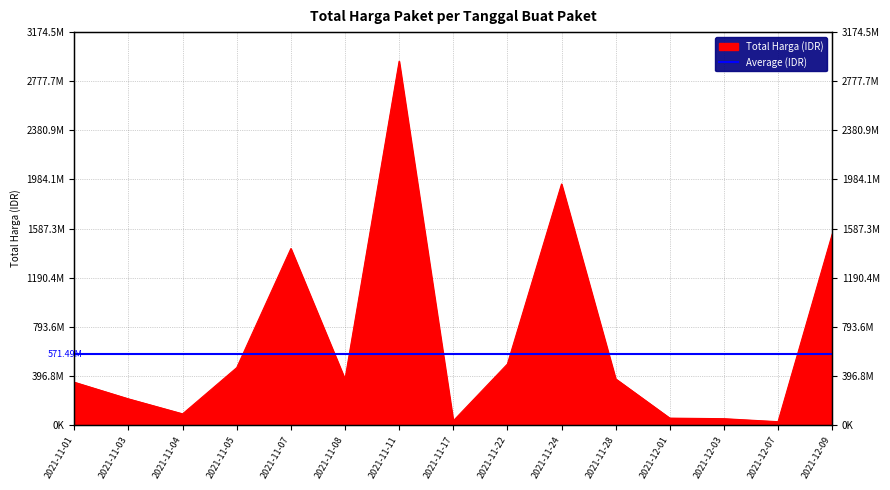

The chart shows a value of 882962820 at 2021-11-11. True or false?

False